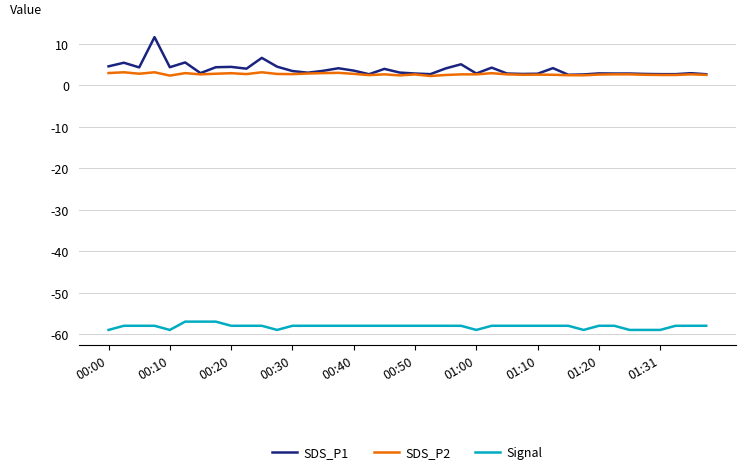

List the series in order of their peak value, highest first.

SDS_P1, SDS_P2, Signal